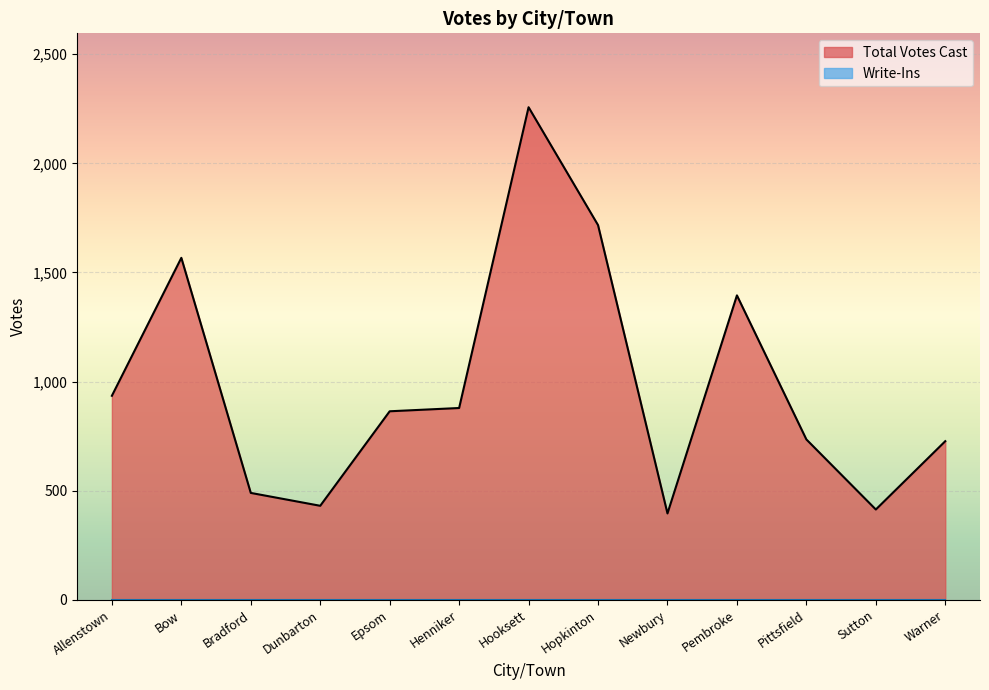

Reading left to right, extract all data points from this chart.

Allenstown=935	Bow=1567	Bradford=490	Dunbarton=431	Epsom=864	Henniker=879	Hooksett=2257	Hopkinton=1717	Newbury=396	Pembroke=1395	Pittsfield=735	Sutton=414	Warner=727